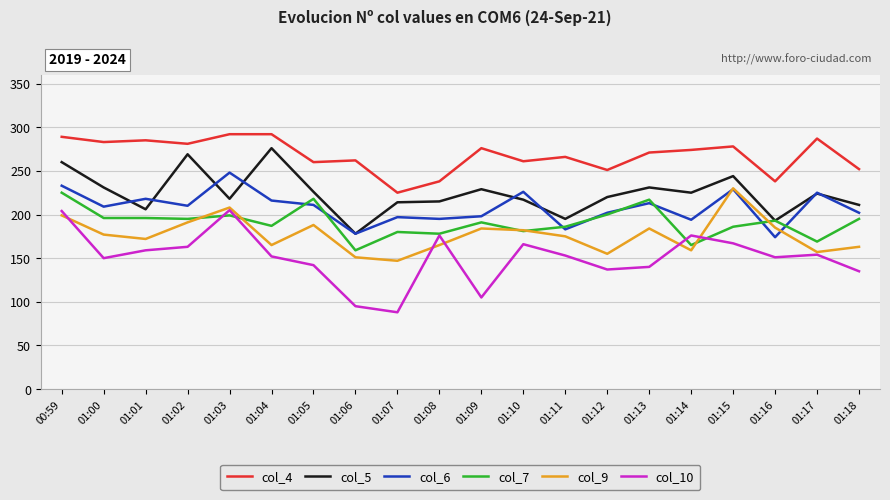

The col_6 series shows 431 at 01:03. True or false?

False